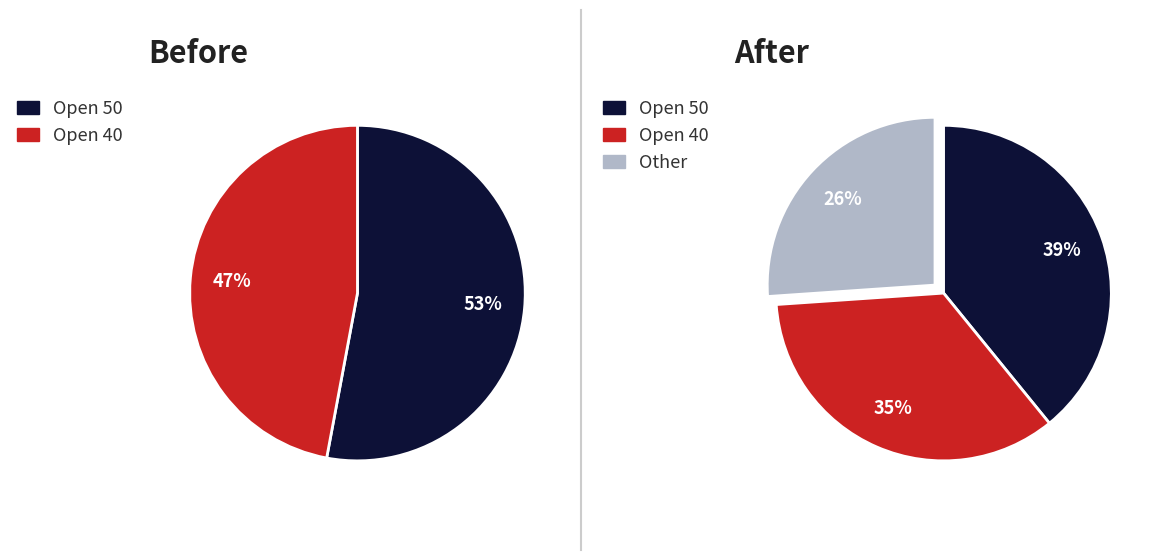

To the nearest percent, what percentage of the pie is Open 40?

47%